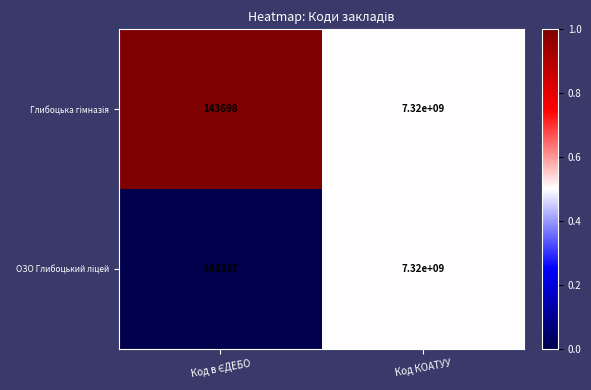

At which category is the sum across all series the highest?

Код КОАТУУ